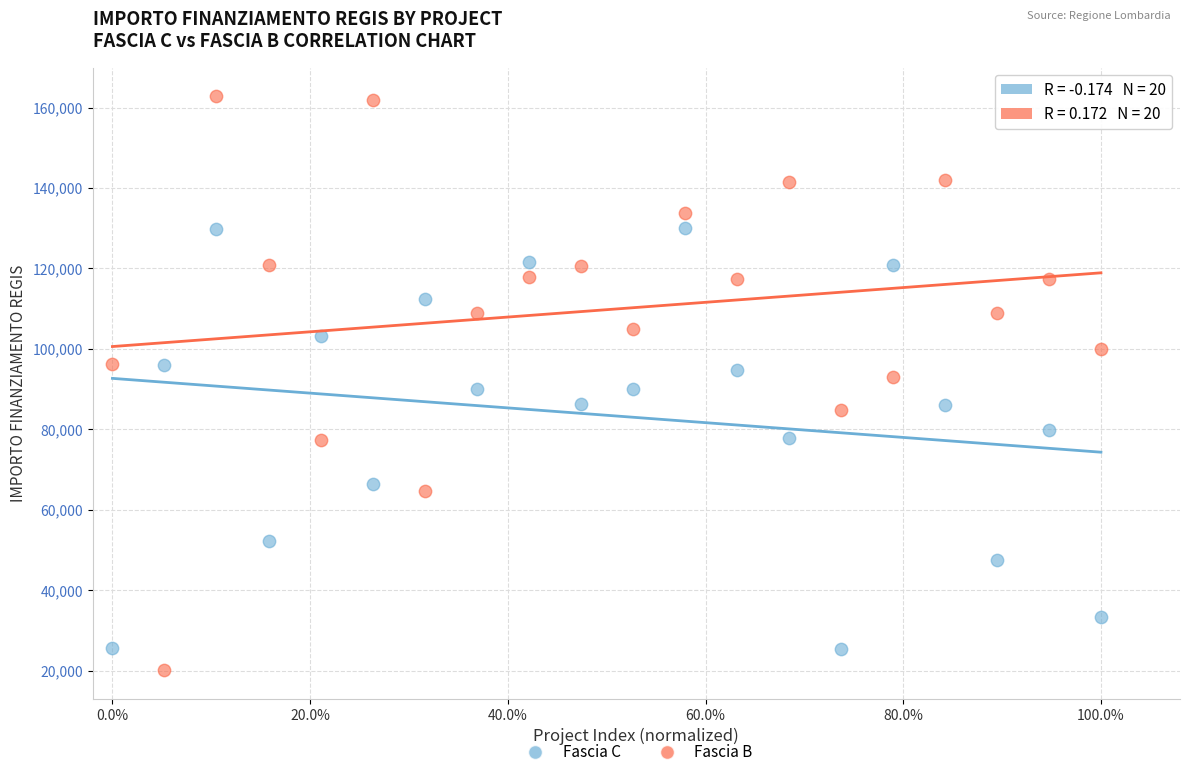

Which series has the widest spread of Y values?

Fascia B